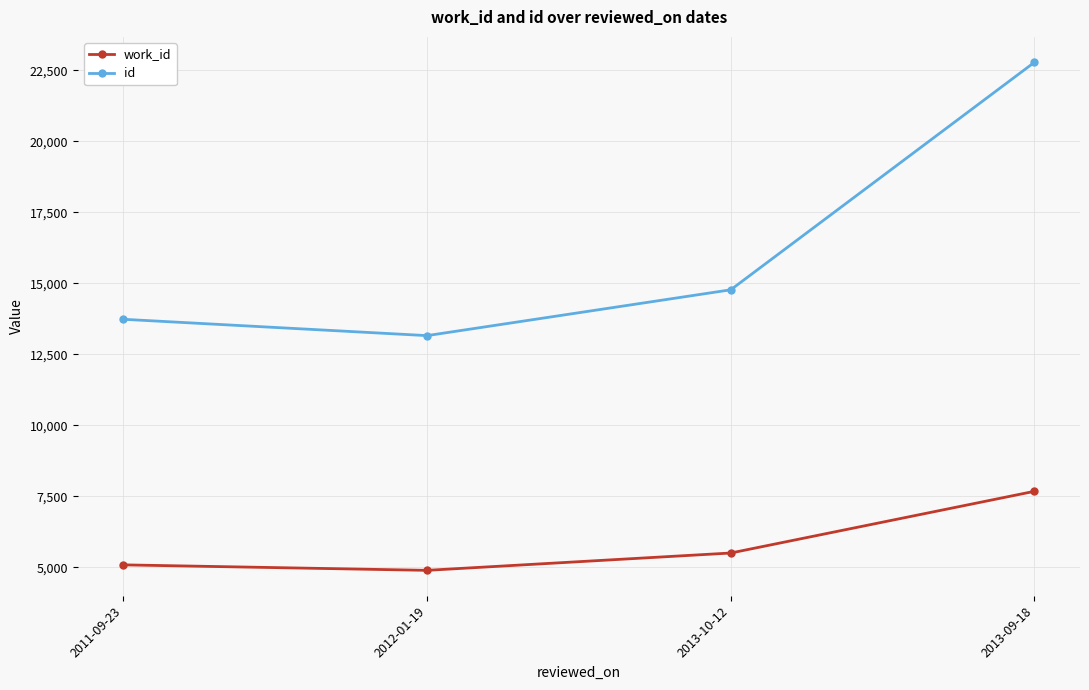

At how many categories does at least one series exceed 11248?

4